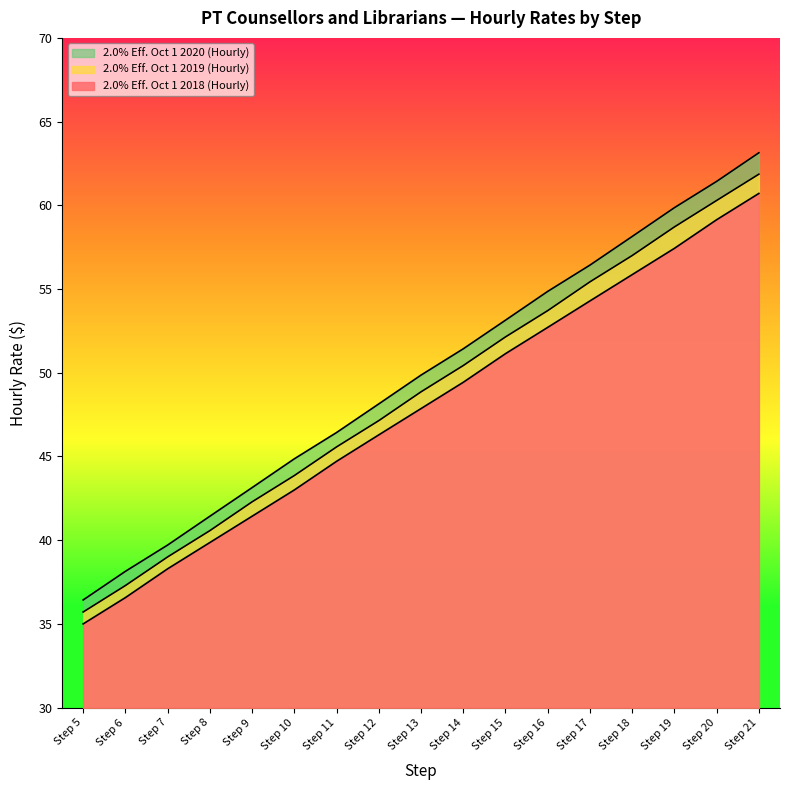

Which series has the largest range (max minus min)?

2.0% Eff. Oct 1 2020 (Hourly)